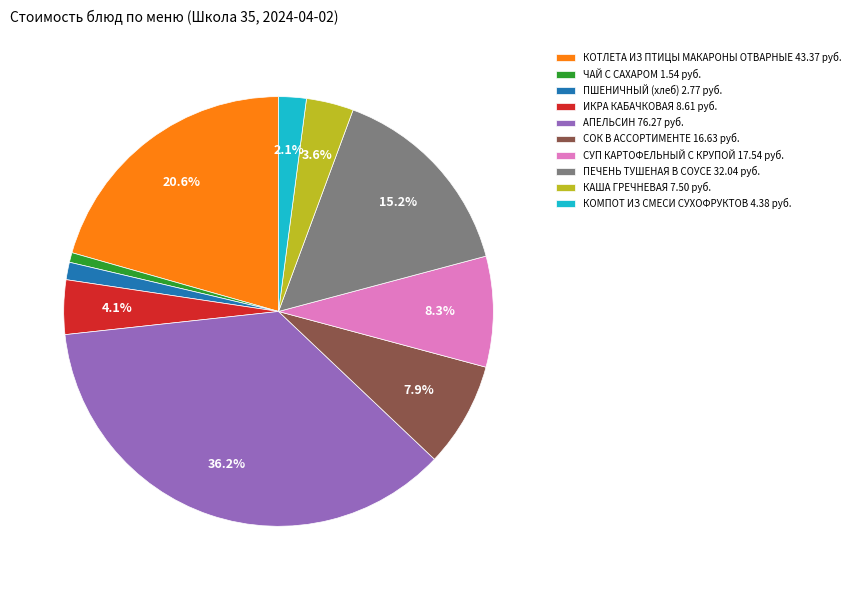

Which category has the biggest portion of the pie?

АПЕЛЬСИН